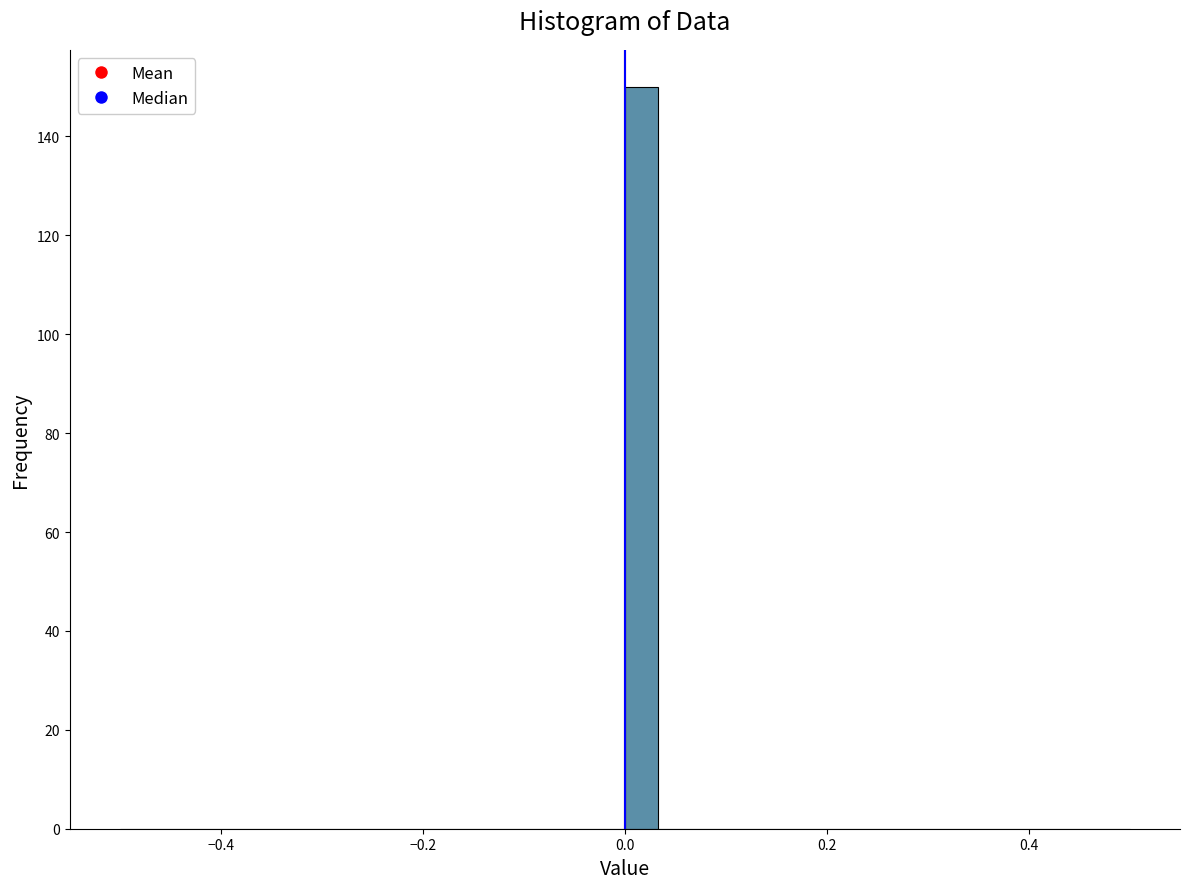

Read against the x-axis, roughly where is the centre of the tallest bar?

0.02